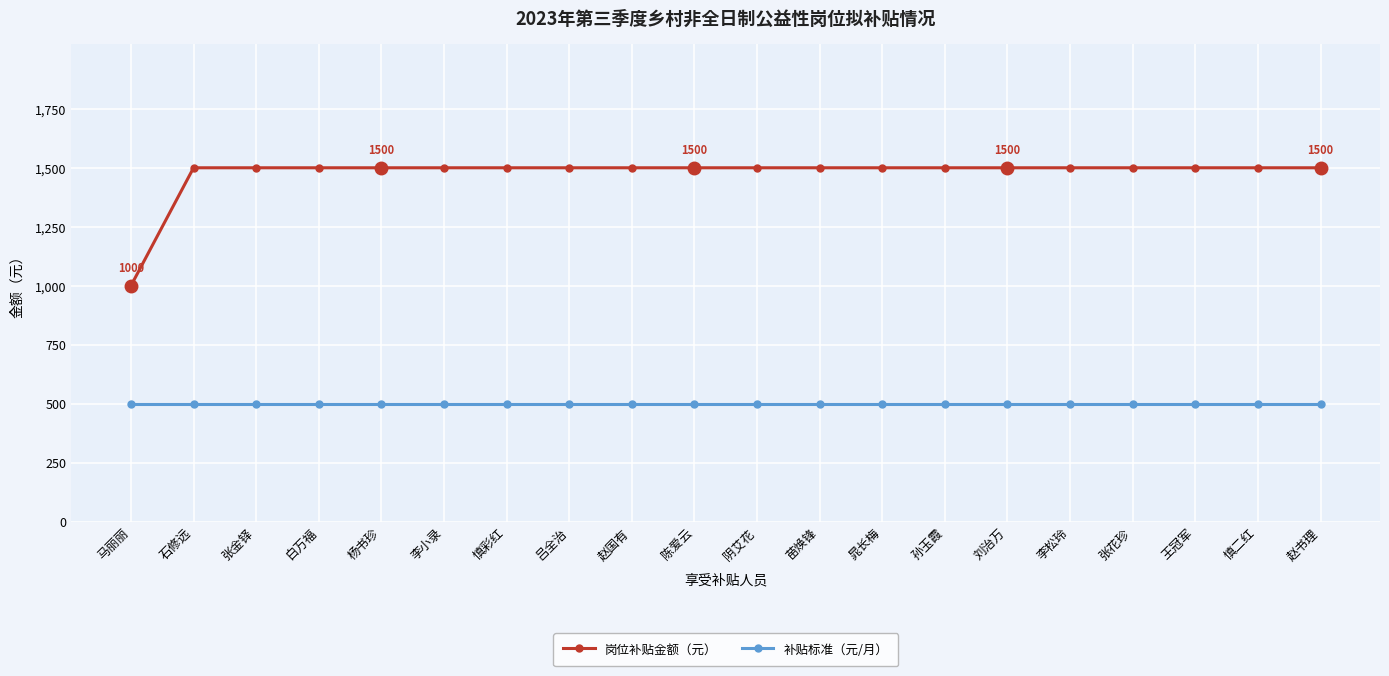

Reading left to right, extract all data points from this chart.

岗位补贴金额（元）: 1000	1500	1500	1500	1500	1500	1500	1500	1500	1500	1500	1500	1500	1500	1500	1500	1500	1500	1500	1500
补贴标准（元/月）: 500	500	500	500	500	500	500	500	500	500	500	500	500	500	500	500	500	500	500	500